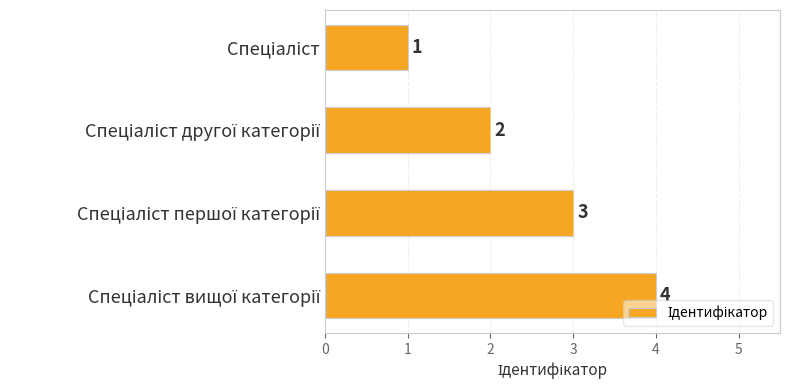

What is the value of the 4th bar from the top?

4